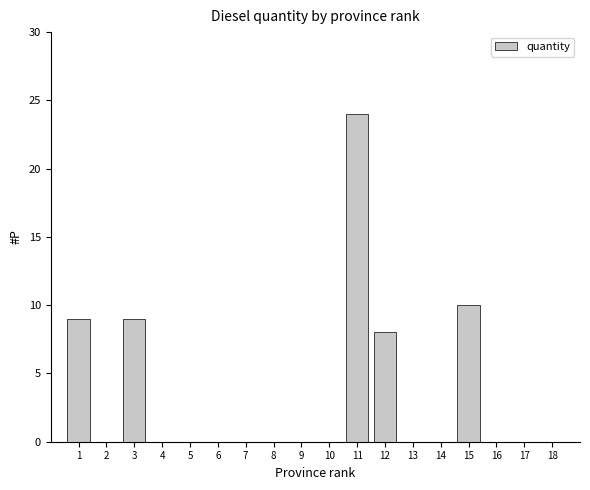

Reading left to right, what are all the values shown in this chart?

1=9	2=0	3=9	4=0	5=0	6=0	7=0	8=0	9=0	10=0	11=24	12=8	13=0	14=0	15=10	16=0	17=0	18=0